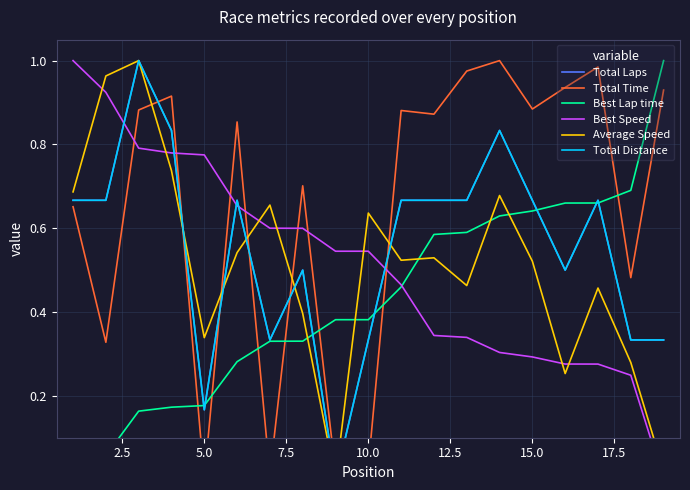

How many values in Total Distance are above zero?

18